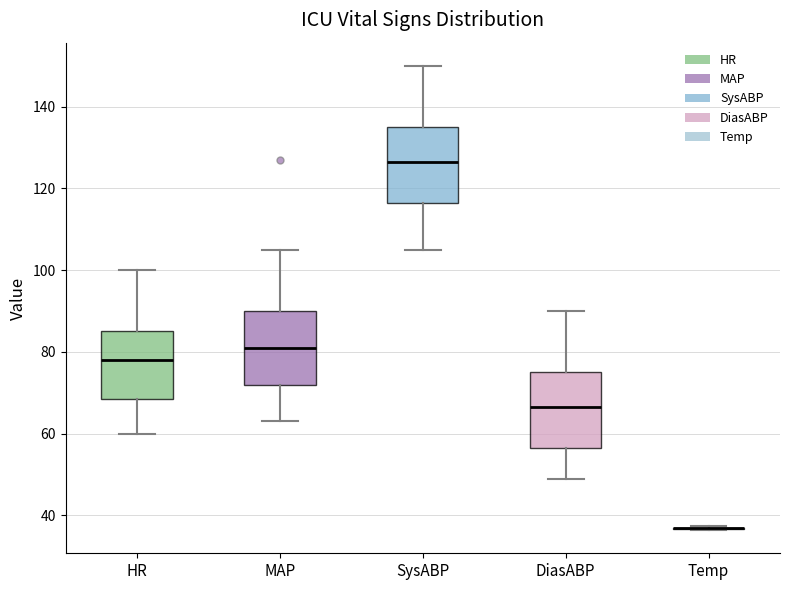

Reading left to right, transcribe this box plot: for each box, give where its median line is, the range the box spans, and where its two whiskers end, as read against the y-axis. The values are not printed on the chart, so give them approximately, as read against the axis.

HR: median 78, box 68 to 86, whiskers 60 to 100
MAP: median 82, box 72 to 90, whiskers 64 to 106
SysABP: median 126, box 116 to 136, whiskers 106 to 150
DiasABP: median 66, box 56 to 76, whiskers 50 to 90
Temp: box collapsed to a line at 36, whiskers 36 to 38